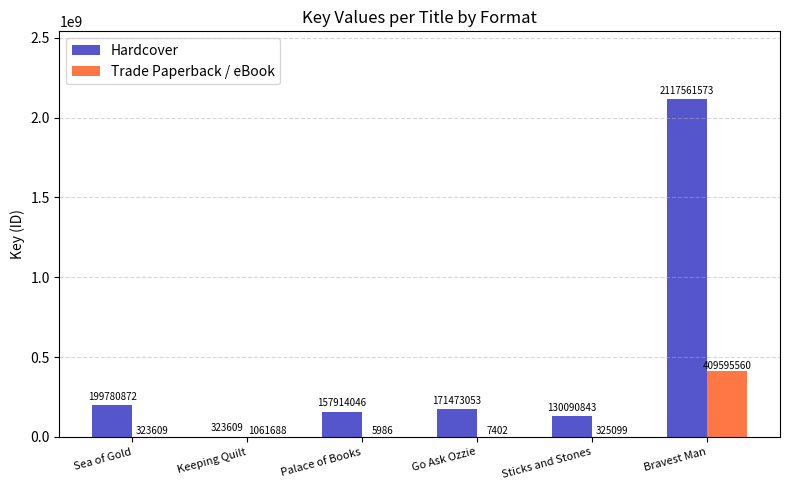

How many distinct data groups are displayed?

2